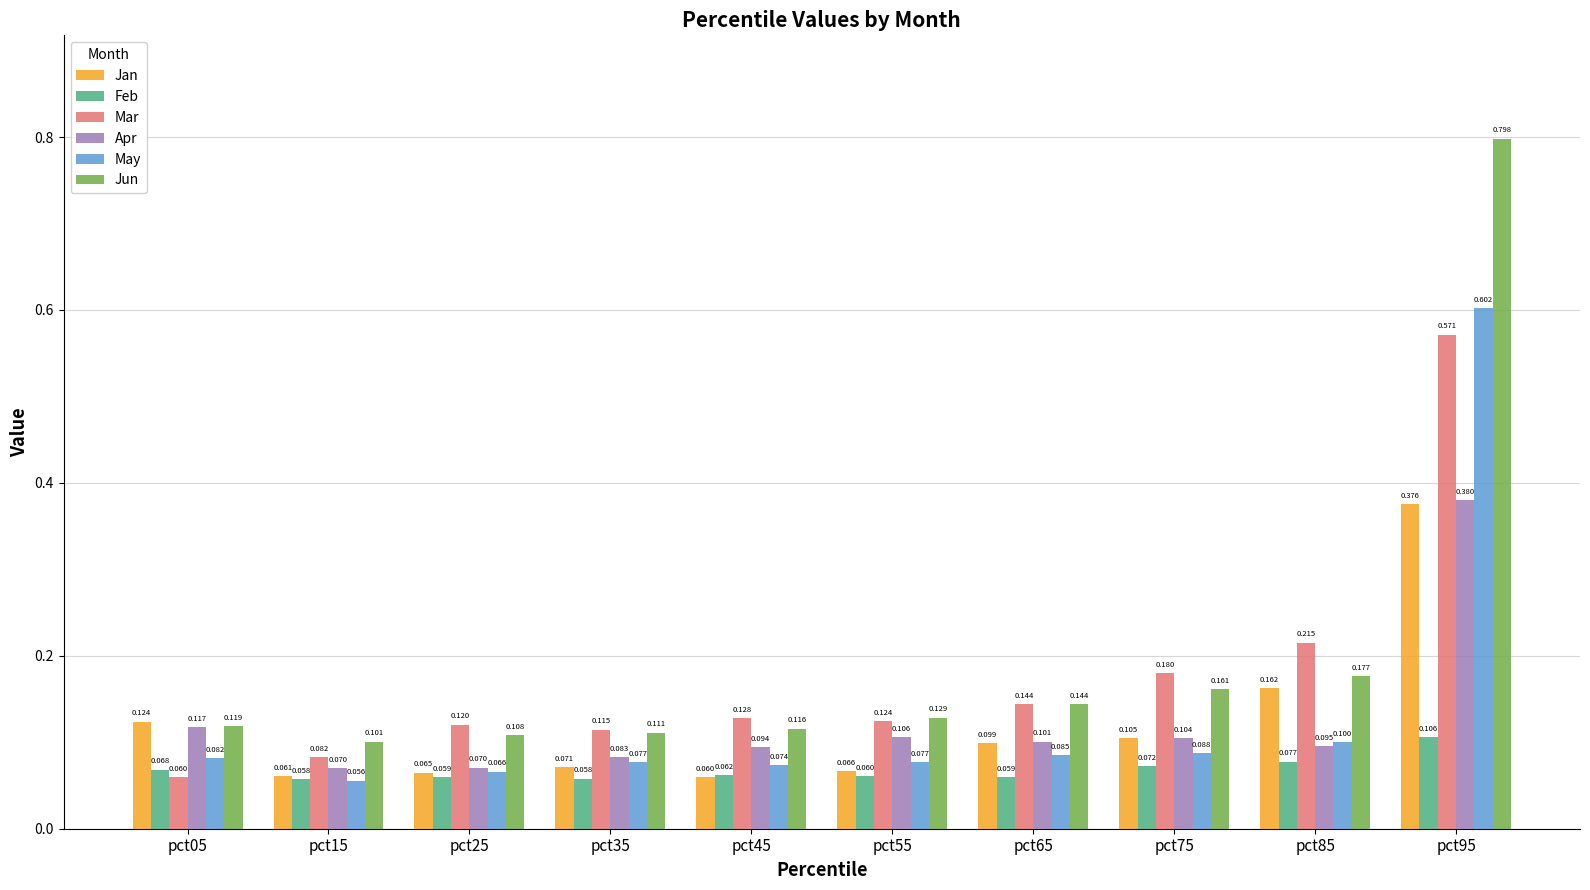

How many groups of bars are there?

10